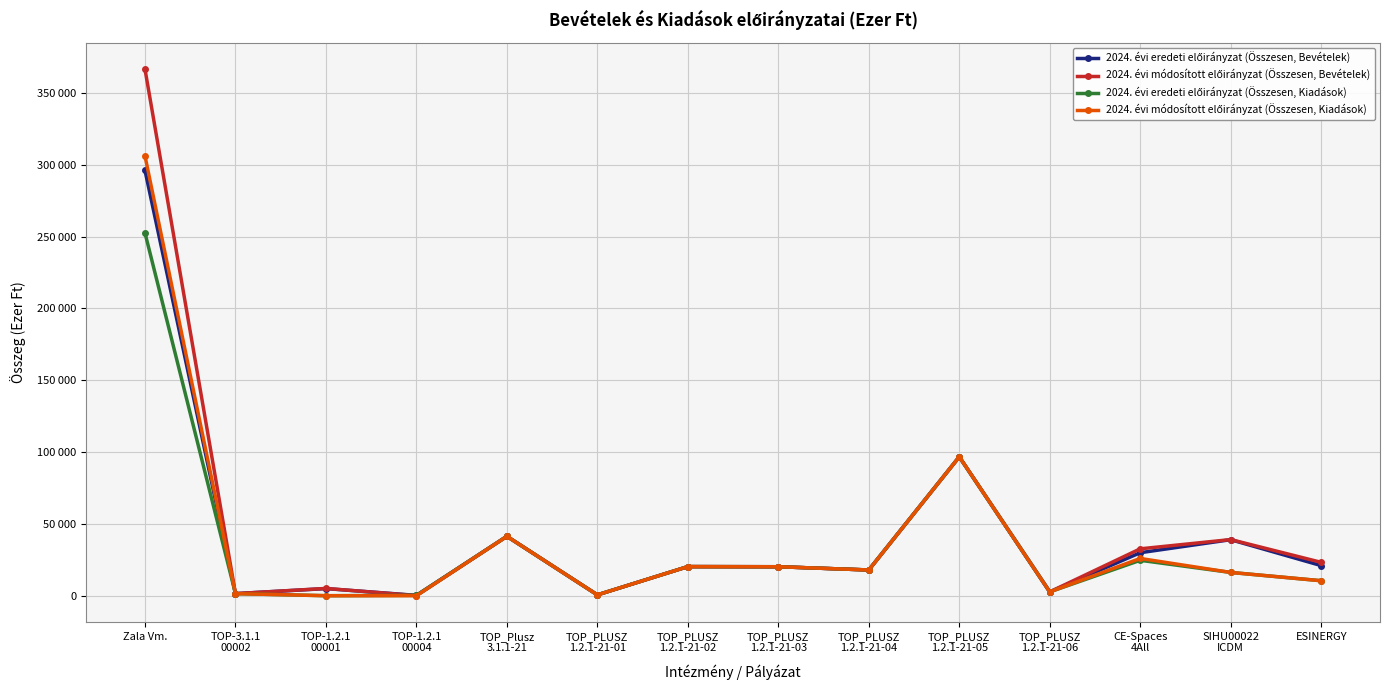

Is this an area chart (filled region under the line)?

No